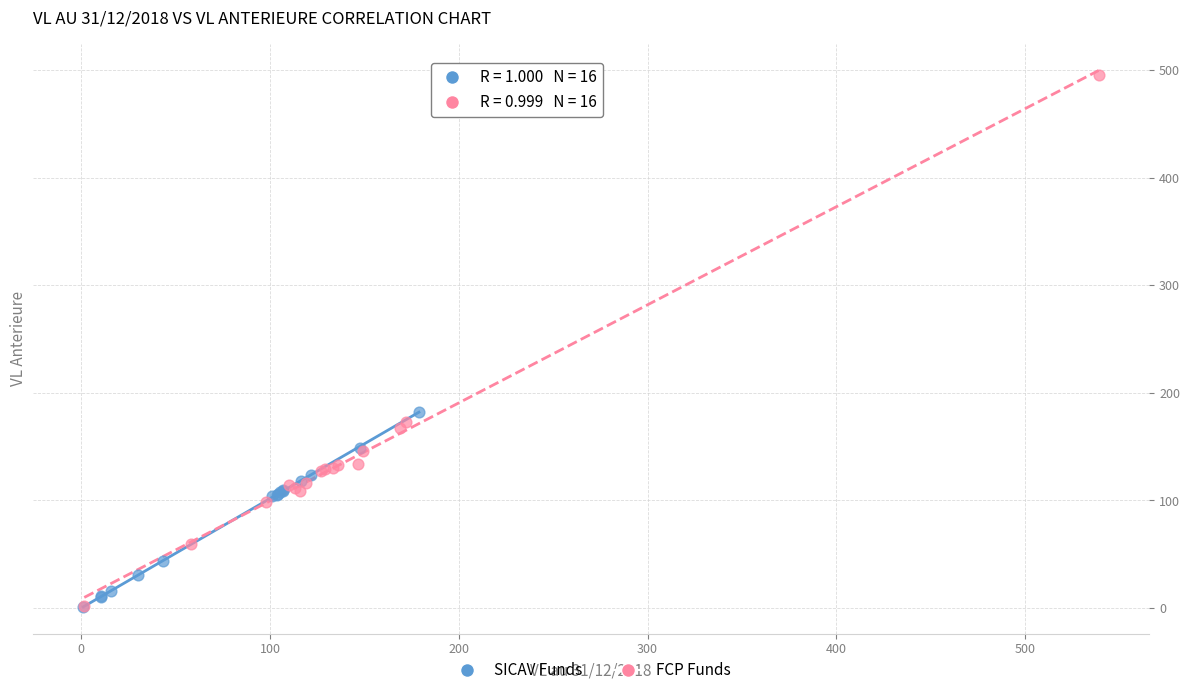

Which series has the widest spread of Y values?

FCP Funds